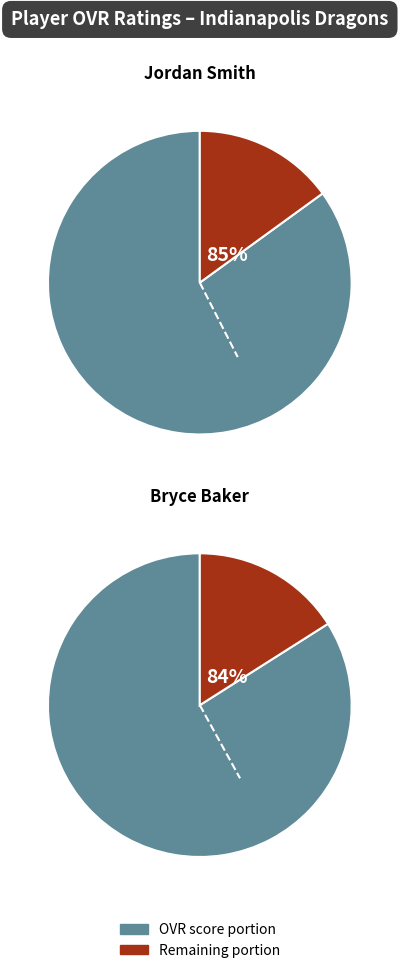

The Jordan slice represents 45% of the pie. True or false?

False